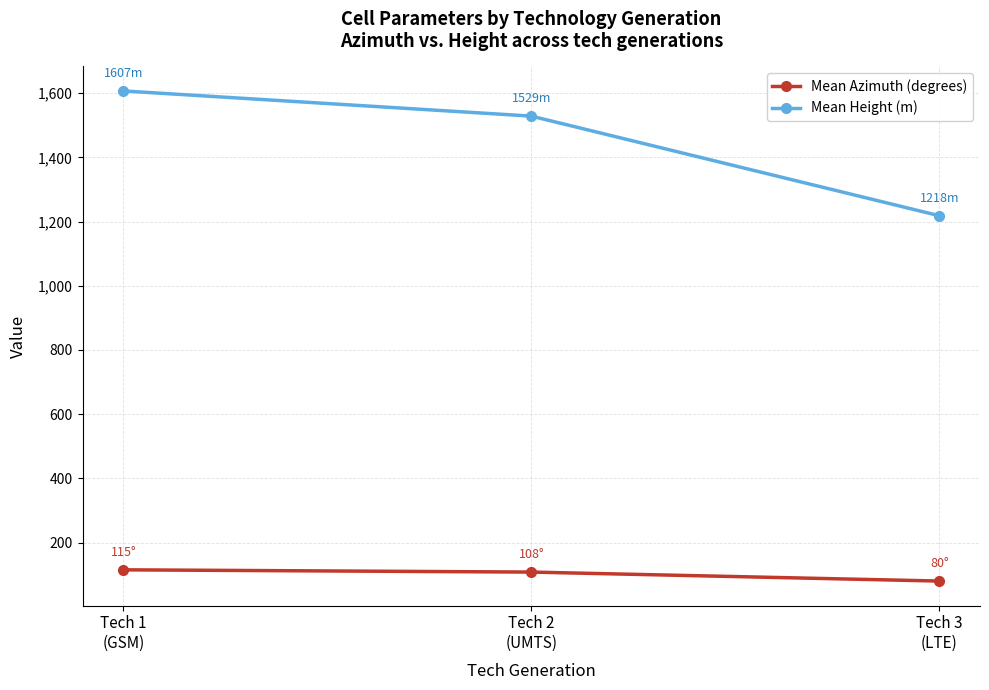

How many data points in Mean Height (m) are less than 1528?

1